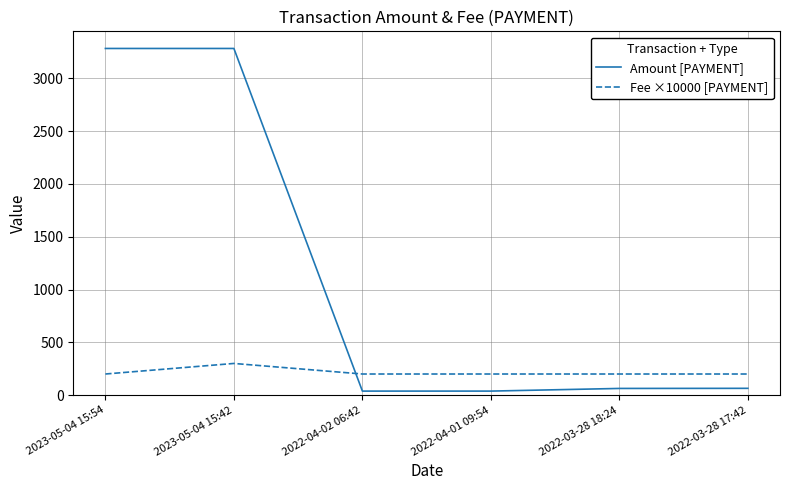

At which label does Fee ×10000 [PAYMENT] reach its peak?

2023-05-04 15:42